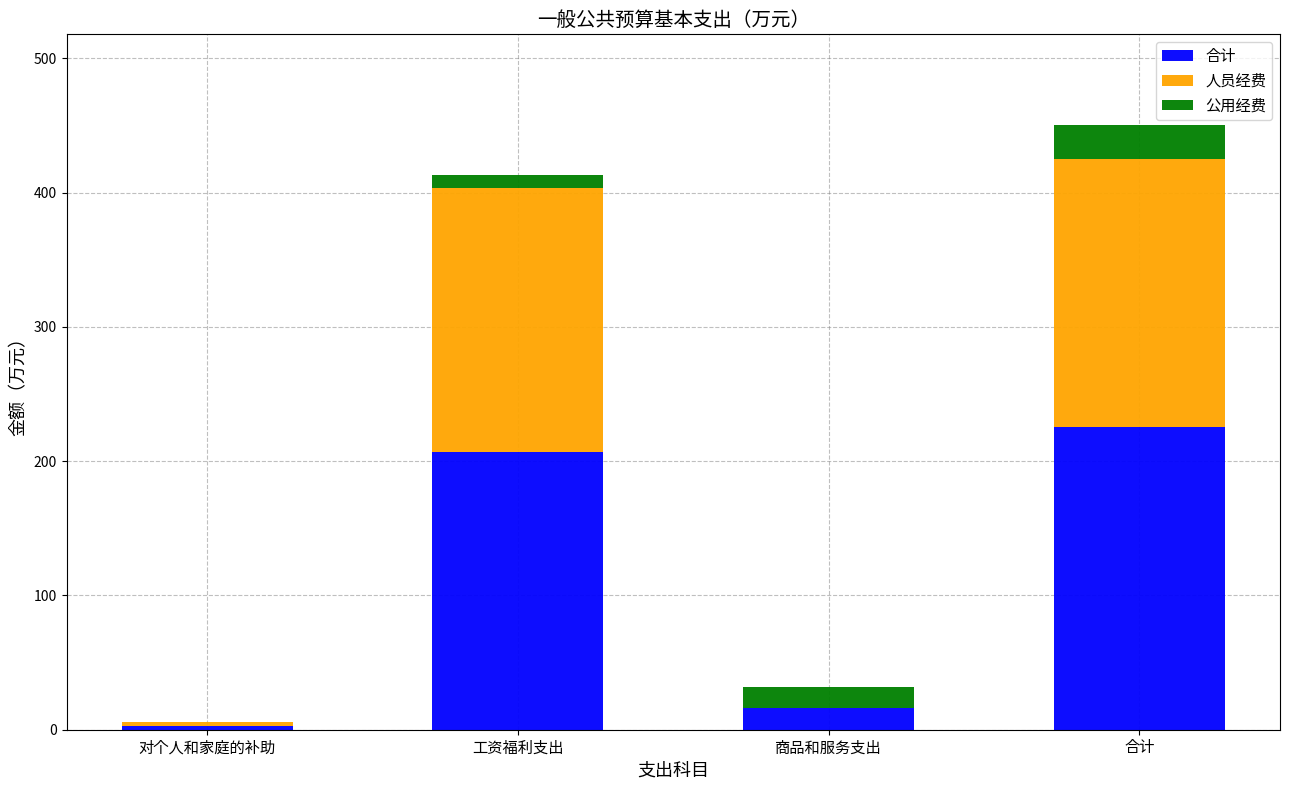

Which category has the highest value in the 合计 series?

合计